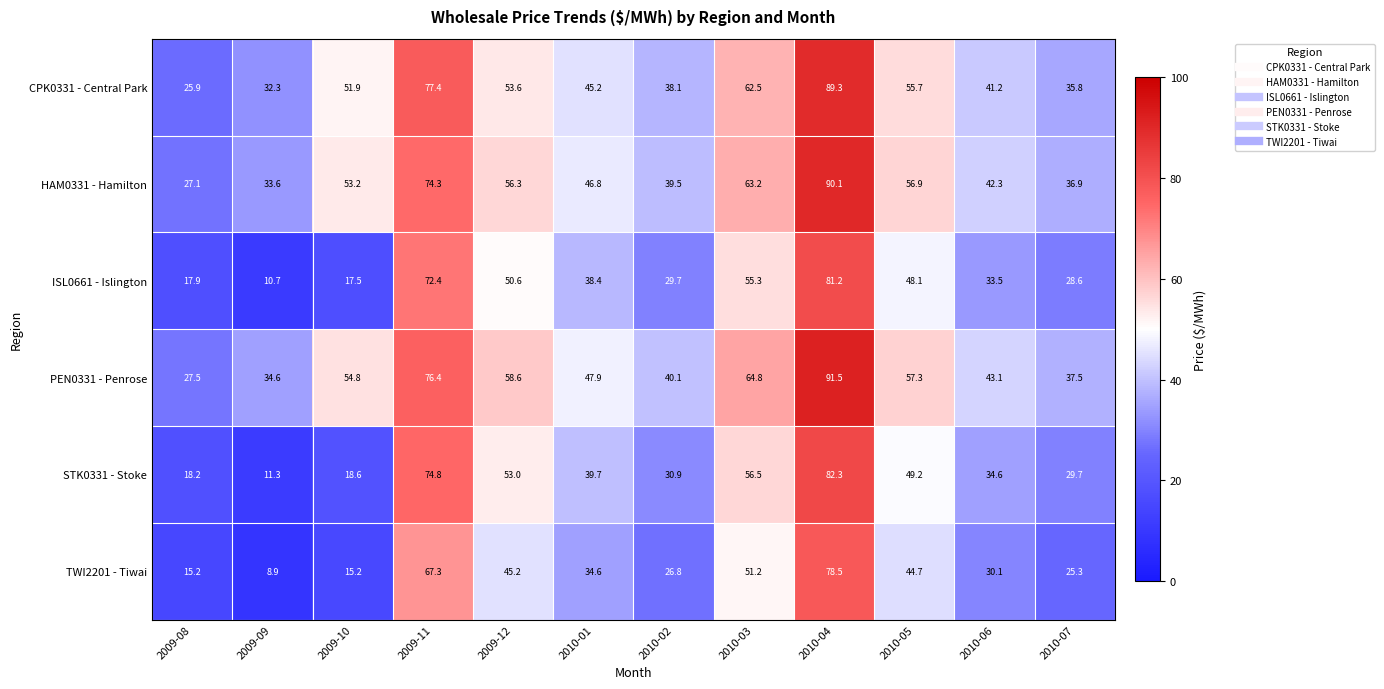

The CPK0331 - Central Park series shows 54.3 at 2010-06. True or false?

False